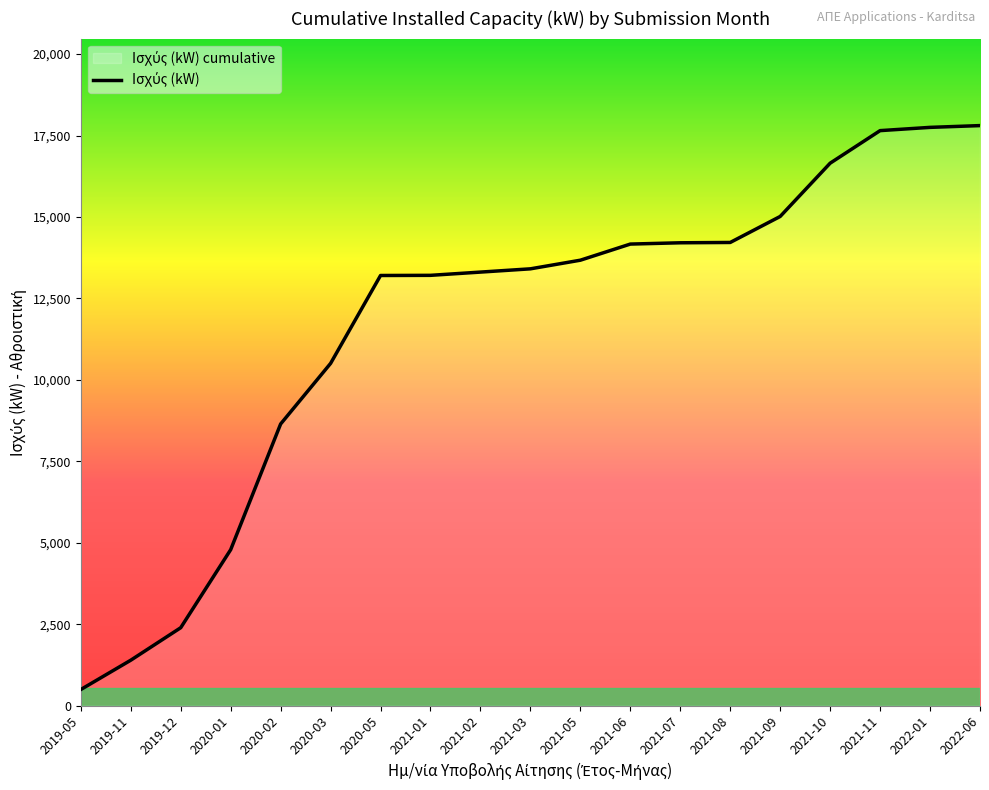

What is the ratio of the value at 2021-11 to the value at 2021-07?

1.2